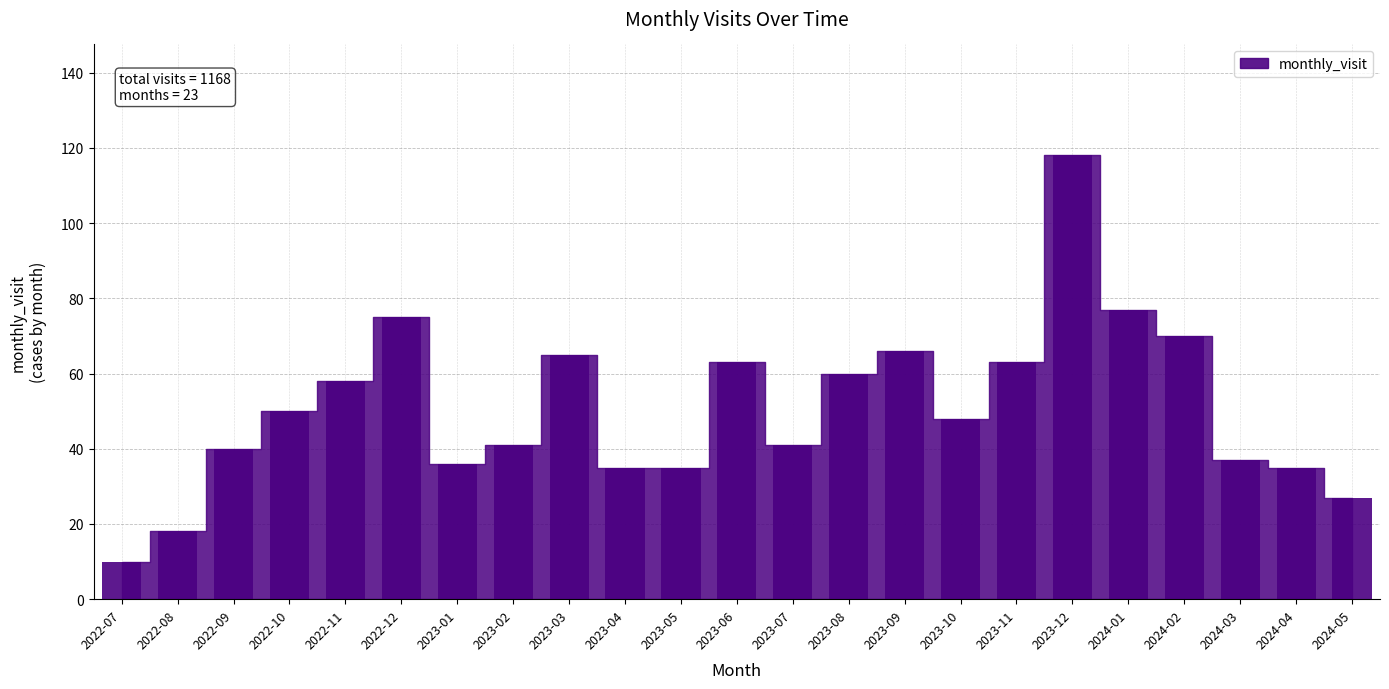

True or false: the data shows 10 at 2022-07.

True